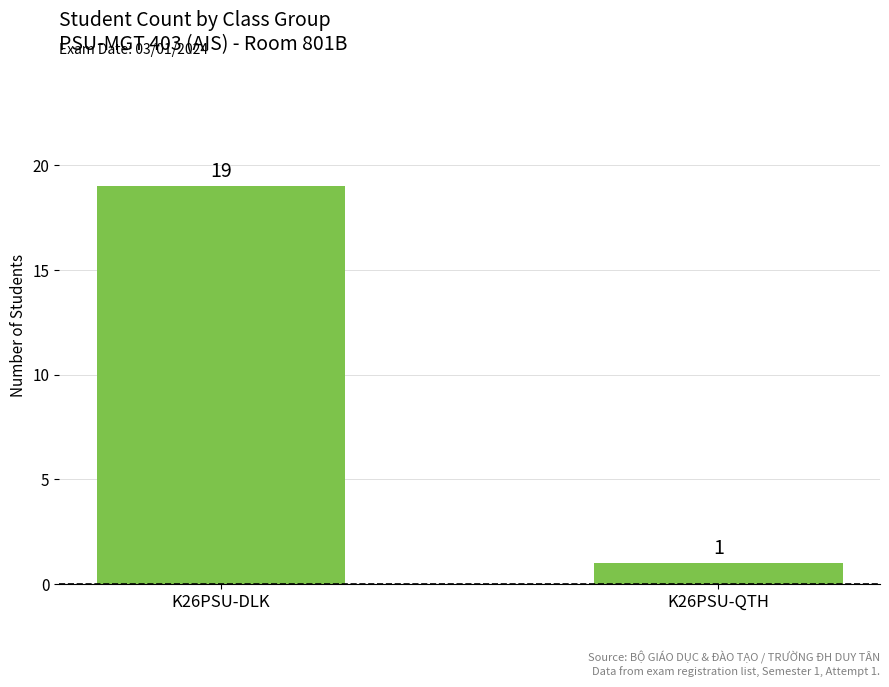

What is the average value?

10